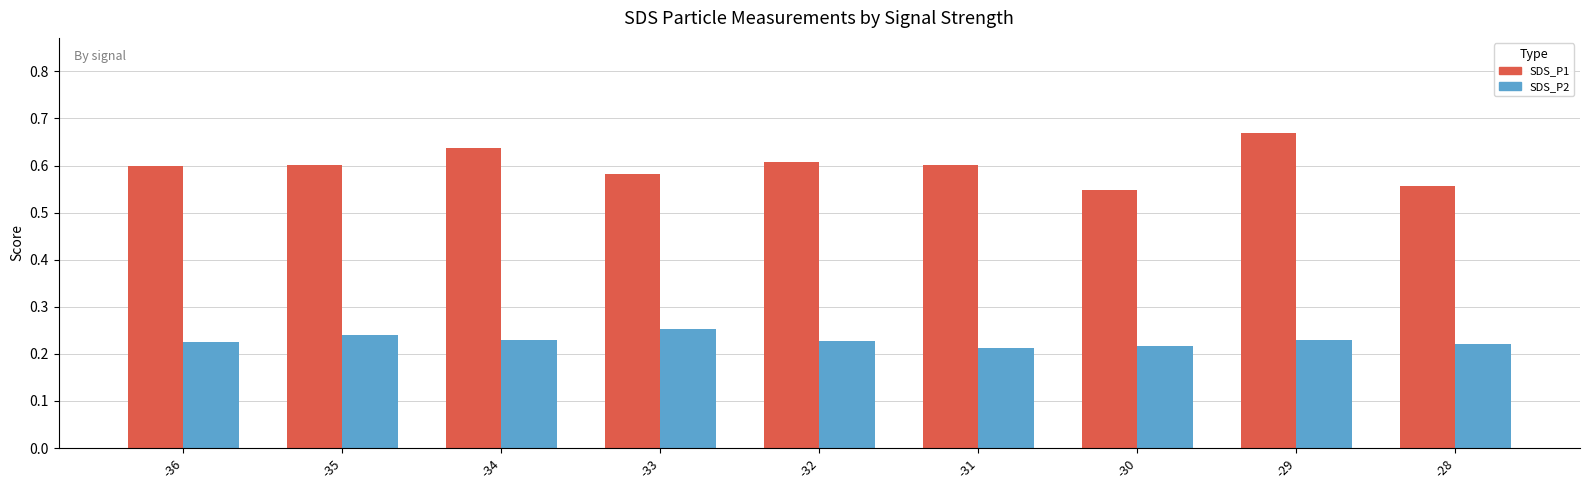

Count the SDS_P2 values in the range 0 to 1.

9